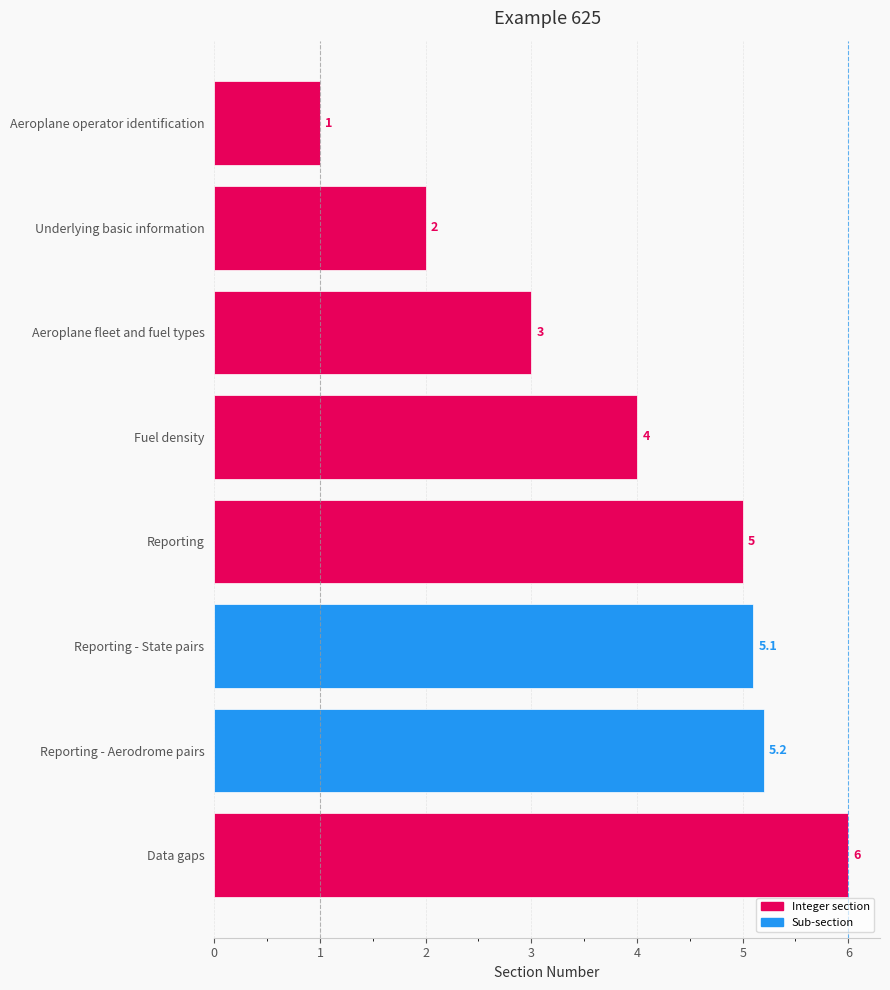

At which category does the chart reach its peak across all series?

Data gaps